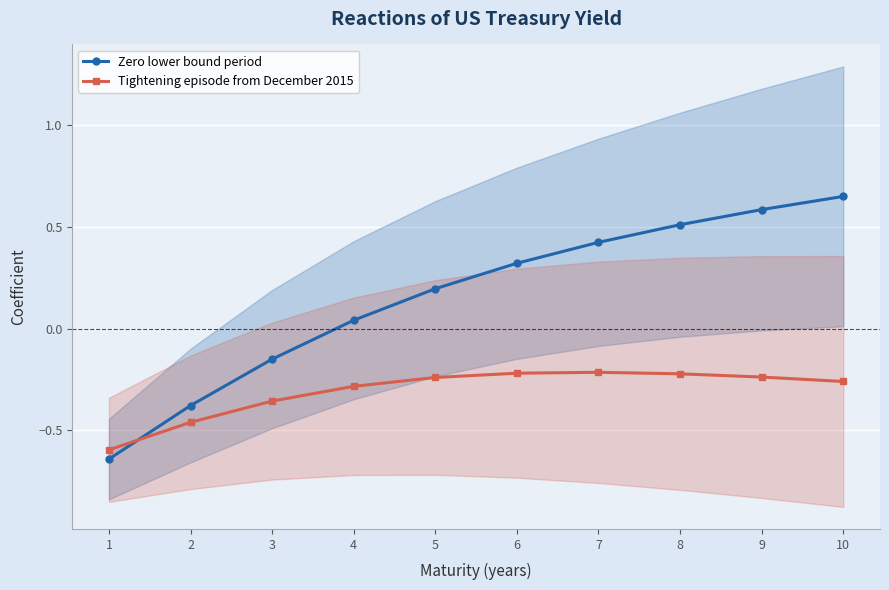

Does the chart display data point markers on the line(s)?

Yes